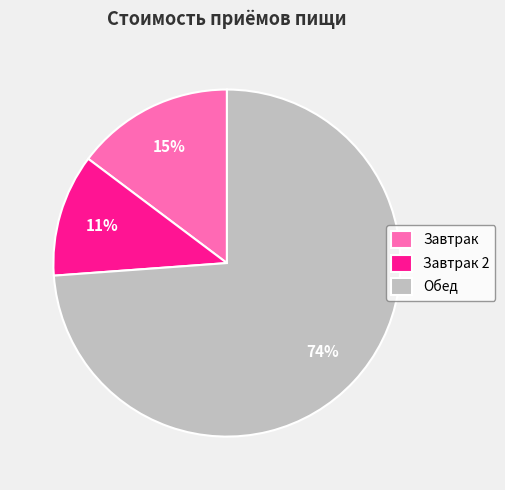

Is there a majority slice in this chart?

Yes